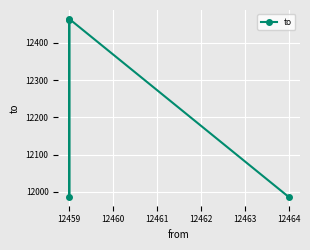

What is the value of the 3rd point from the left?

12464